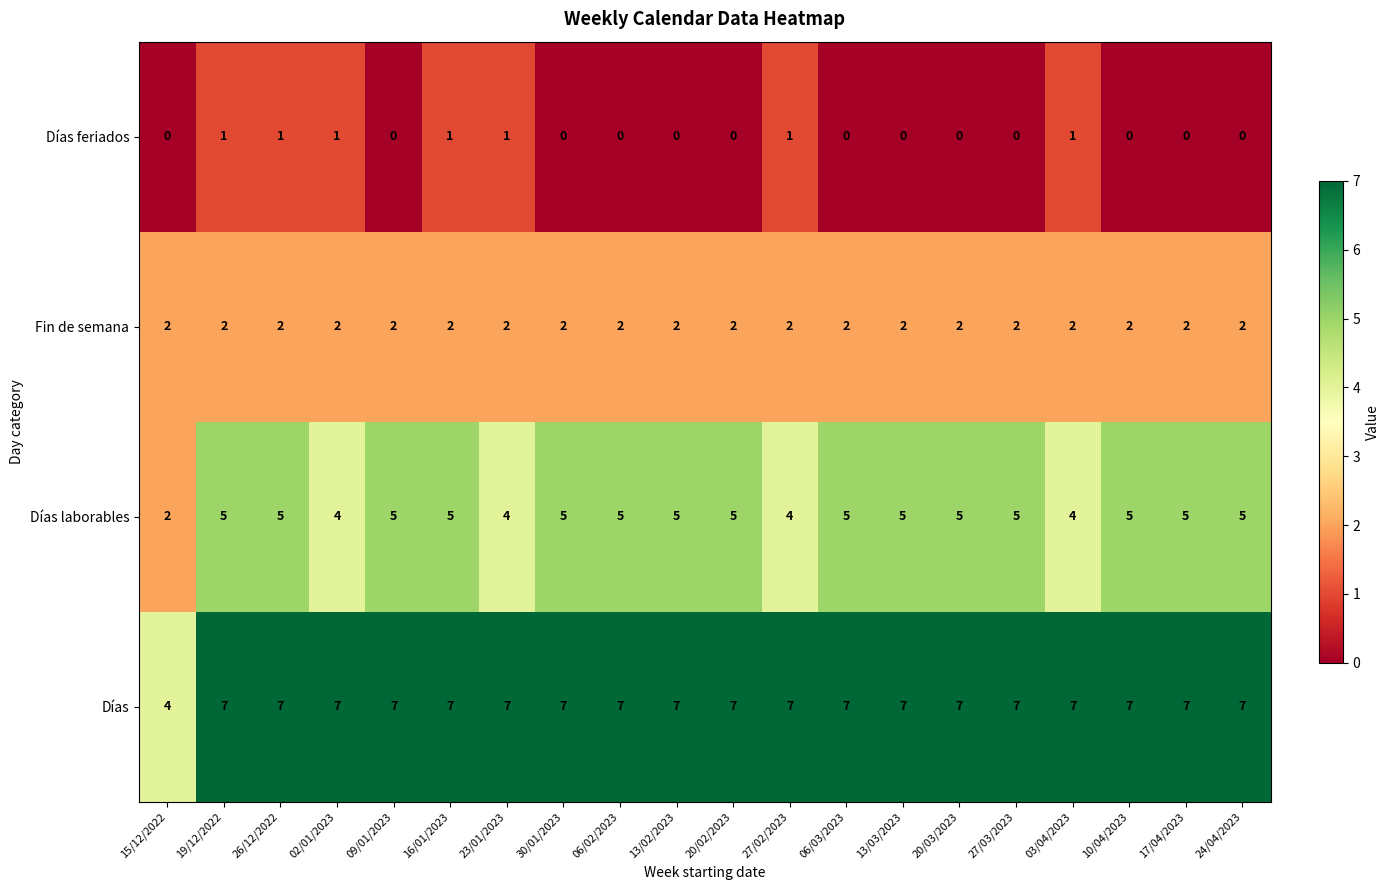

What is the difference between the highest and lowest values at 06/02/2023?

7